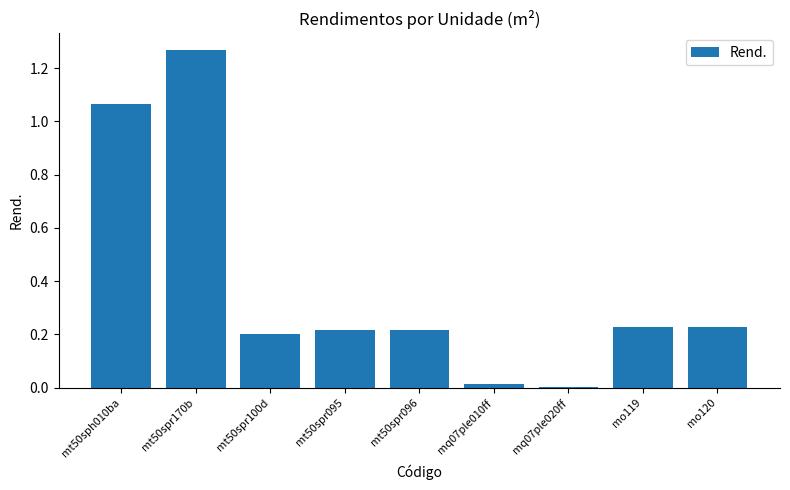

The value at mq07ple010ff is 0.0. True or false?

True